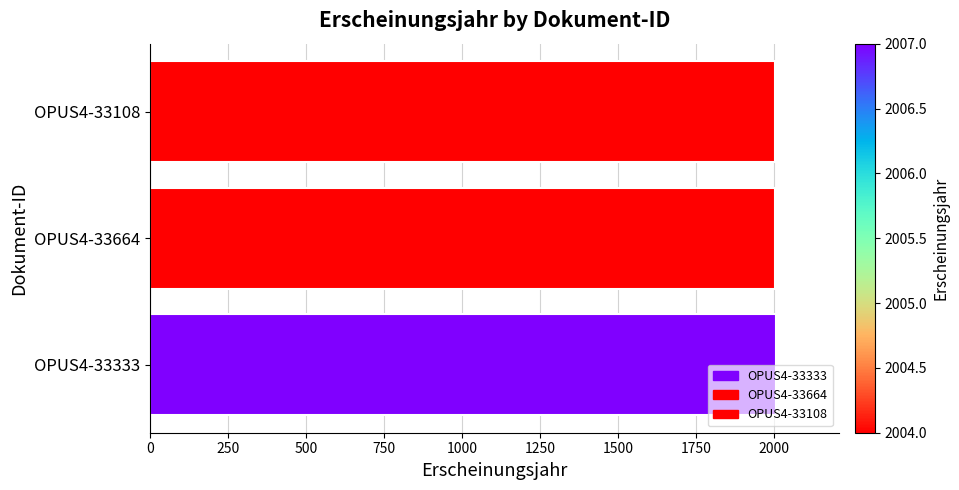

What value does the data have at OPUS4-33664?

2004